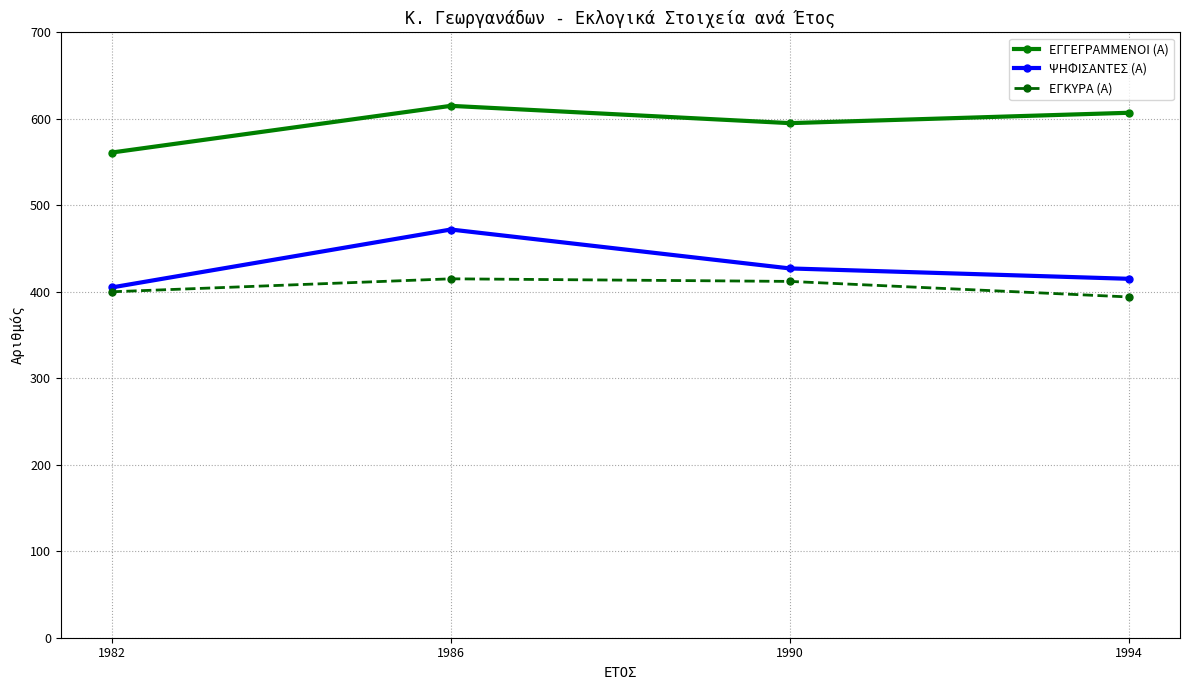

Count the ΨΗΦΙΣΑΝΤΕΣ (Α) values in the range 415 to 472.

3